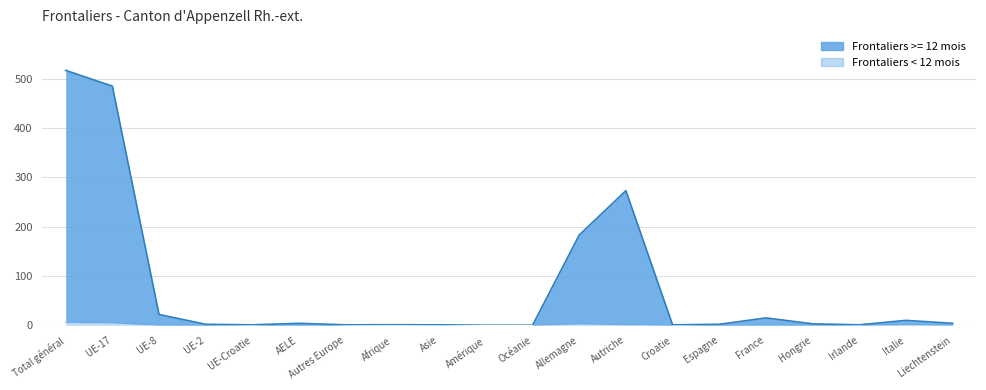

Reading left to right, list all the values displayed in this chart.

Frontaliers >= 12 mois: 517	485	22	2	1	4	1	1	1	0	0	183	273	1	2	15	3	1	10	4
Frontaliers < 12 mois: 6	5	0	0	0	0	0	1	0	0	0	3	1	0	0	0	0	0	1	0